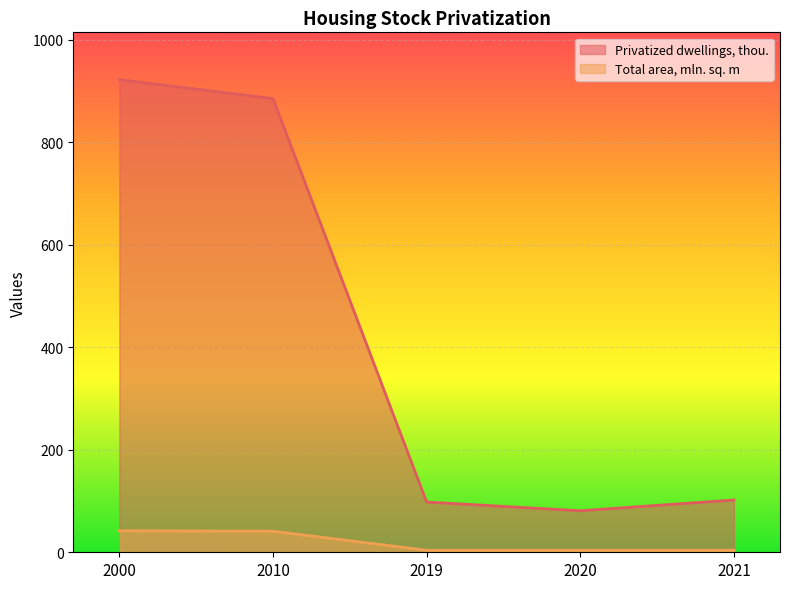

Does the chart display data point markers on the line(s)?

No